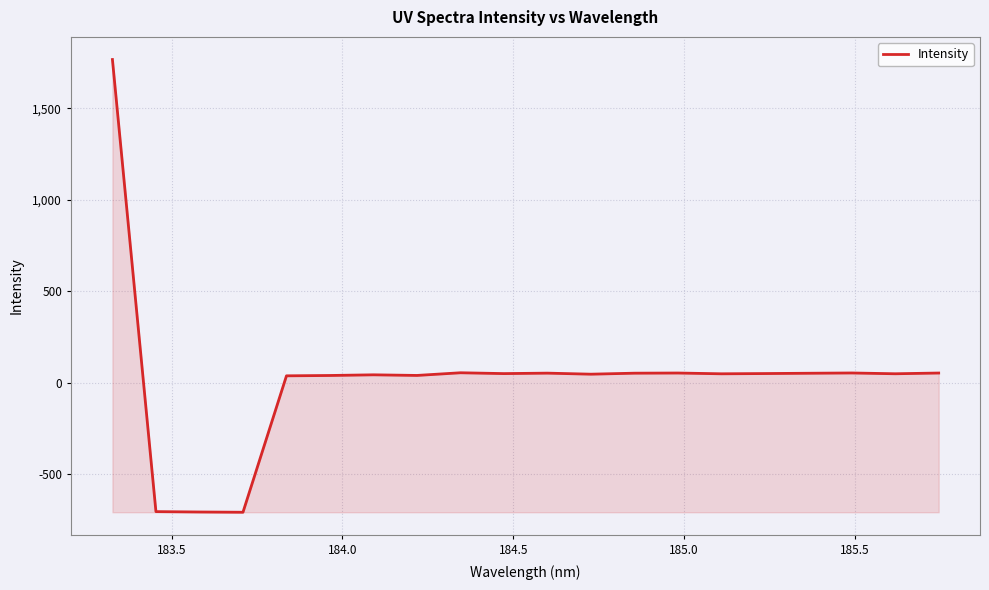

What is the smallest value displayed?

-707.5